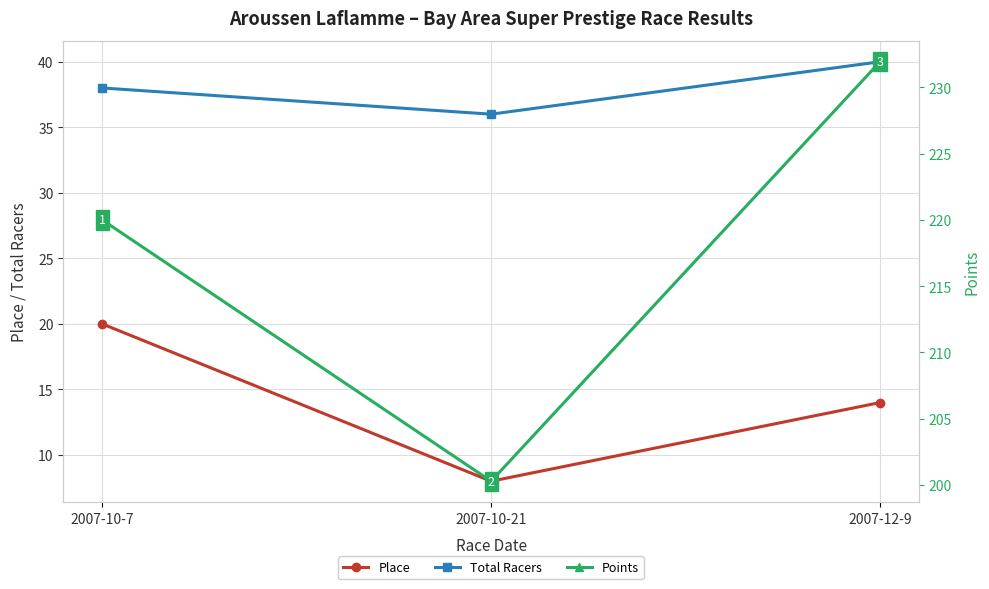

What are all the series names shown in the legend?

Place, Total Racers, Points